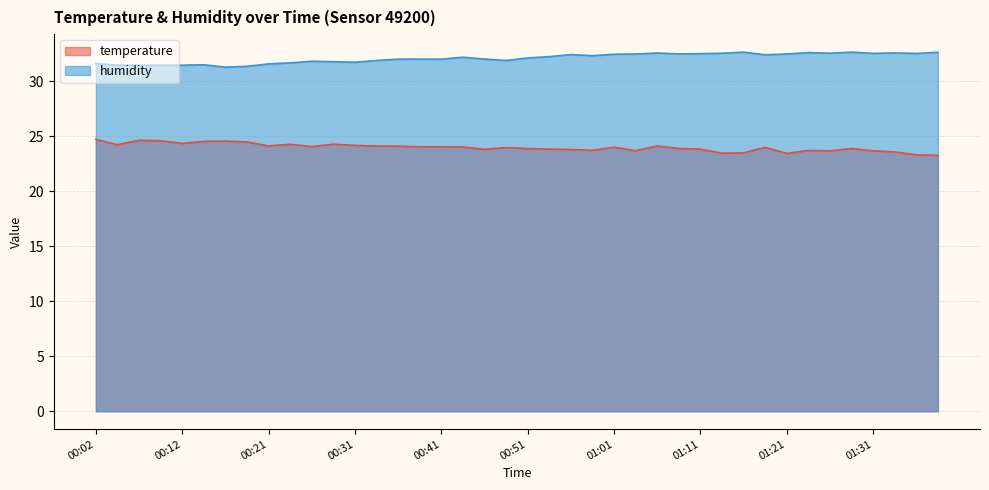

At how many categories does at least one series exceed 28?

40